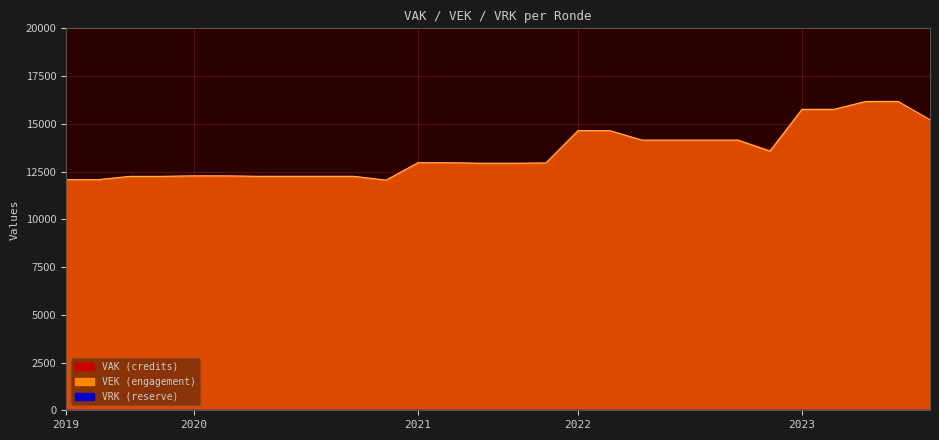

How many data points in VAK are less than 12960?

14